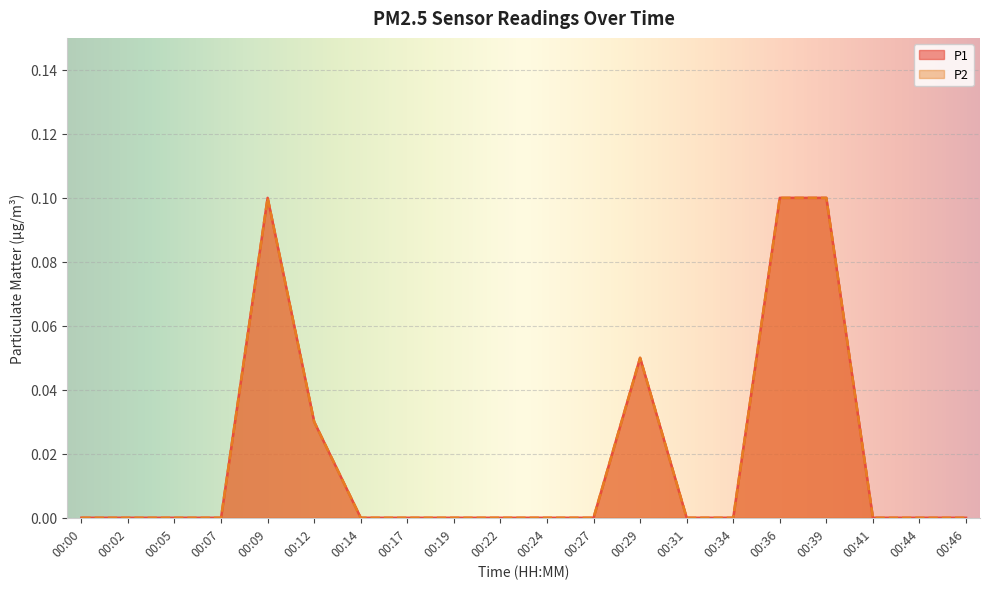

At 00:27, list the series in order from smallest to largest.

P1, P2